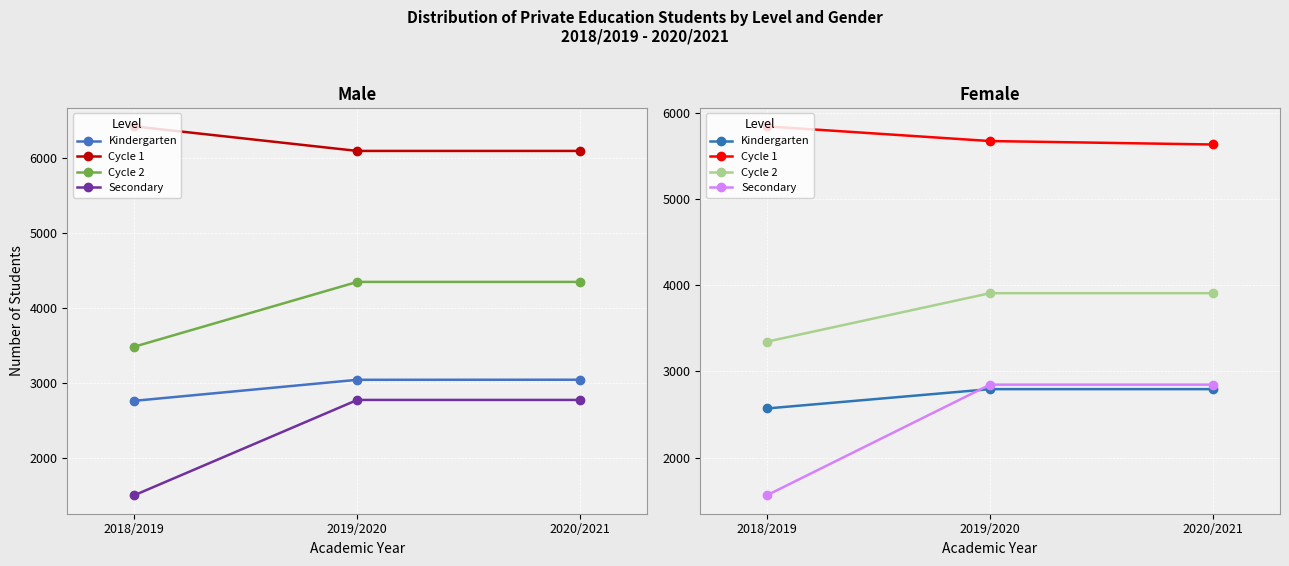

At which label is Cycle 2 closest to 3626?

2018/2019